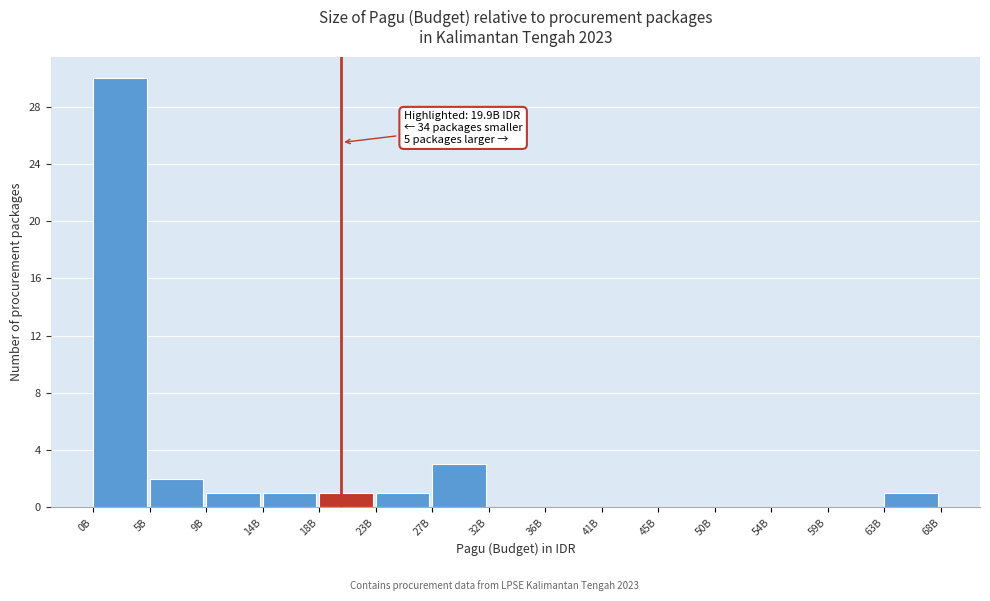

Reading left to right, list all the values displayed in this chart.

0B=30	5B=2	9B=1	14B=1	18B=1	23B=1	27B=3	32B=0	36B=0	41B=0	45B=0	50B=0	54B=0	59B=0	63B=1